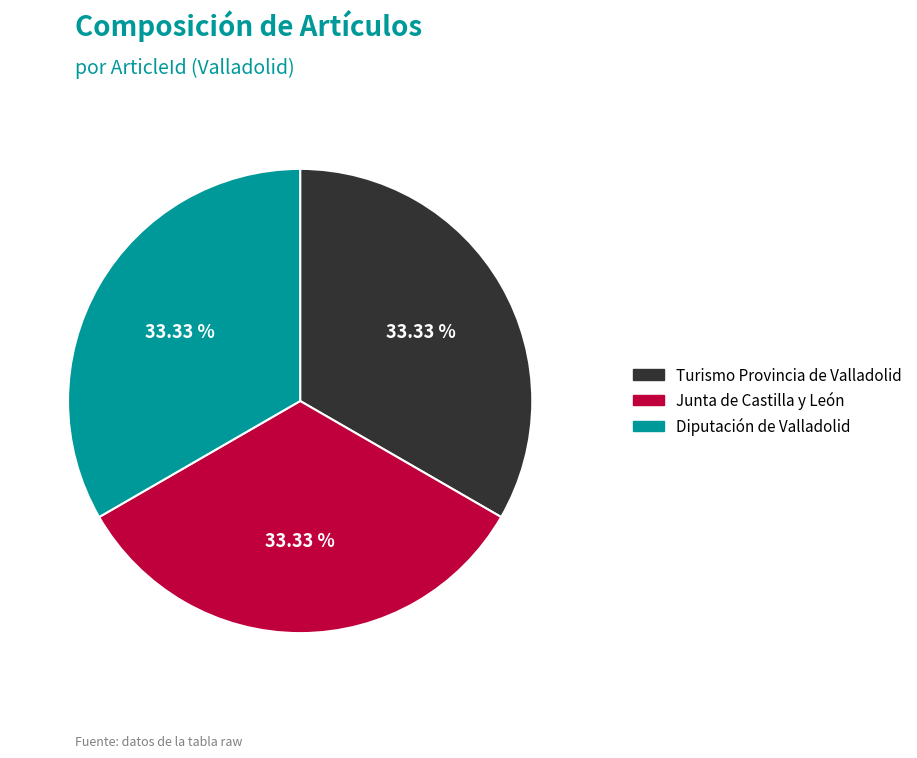

Does Junta de Castilla y León account for over 50% of the chart?

No